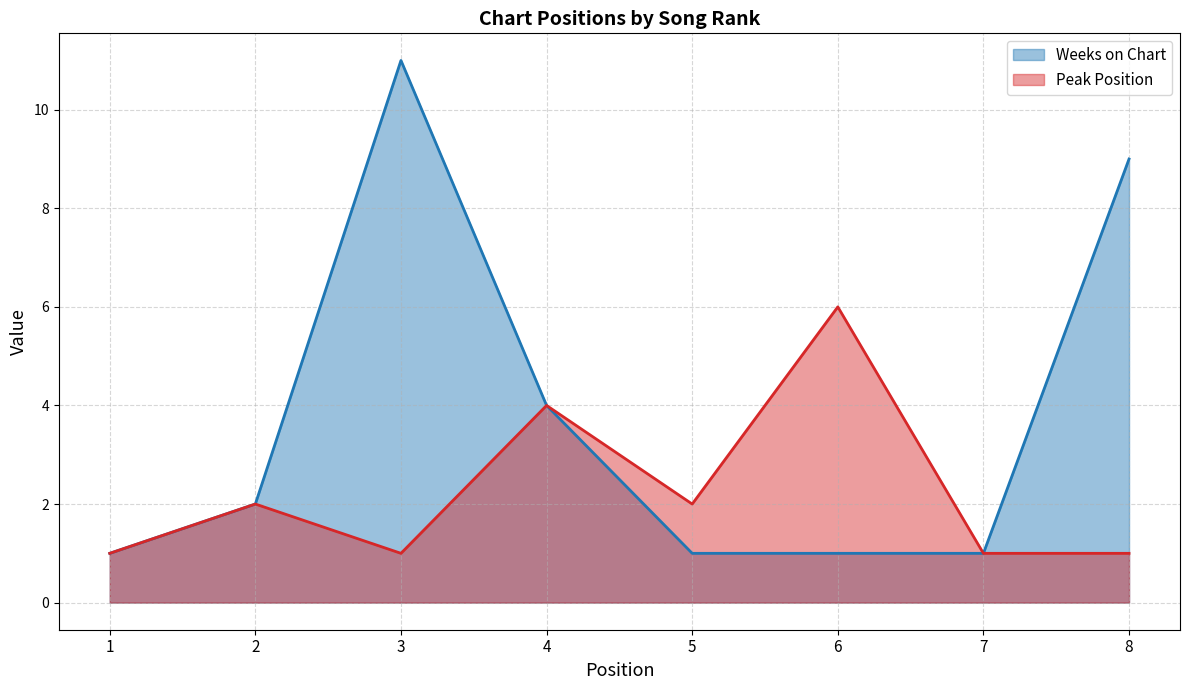

How many lines are shown in the chart?

2